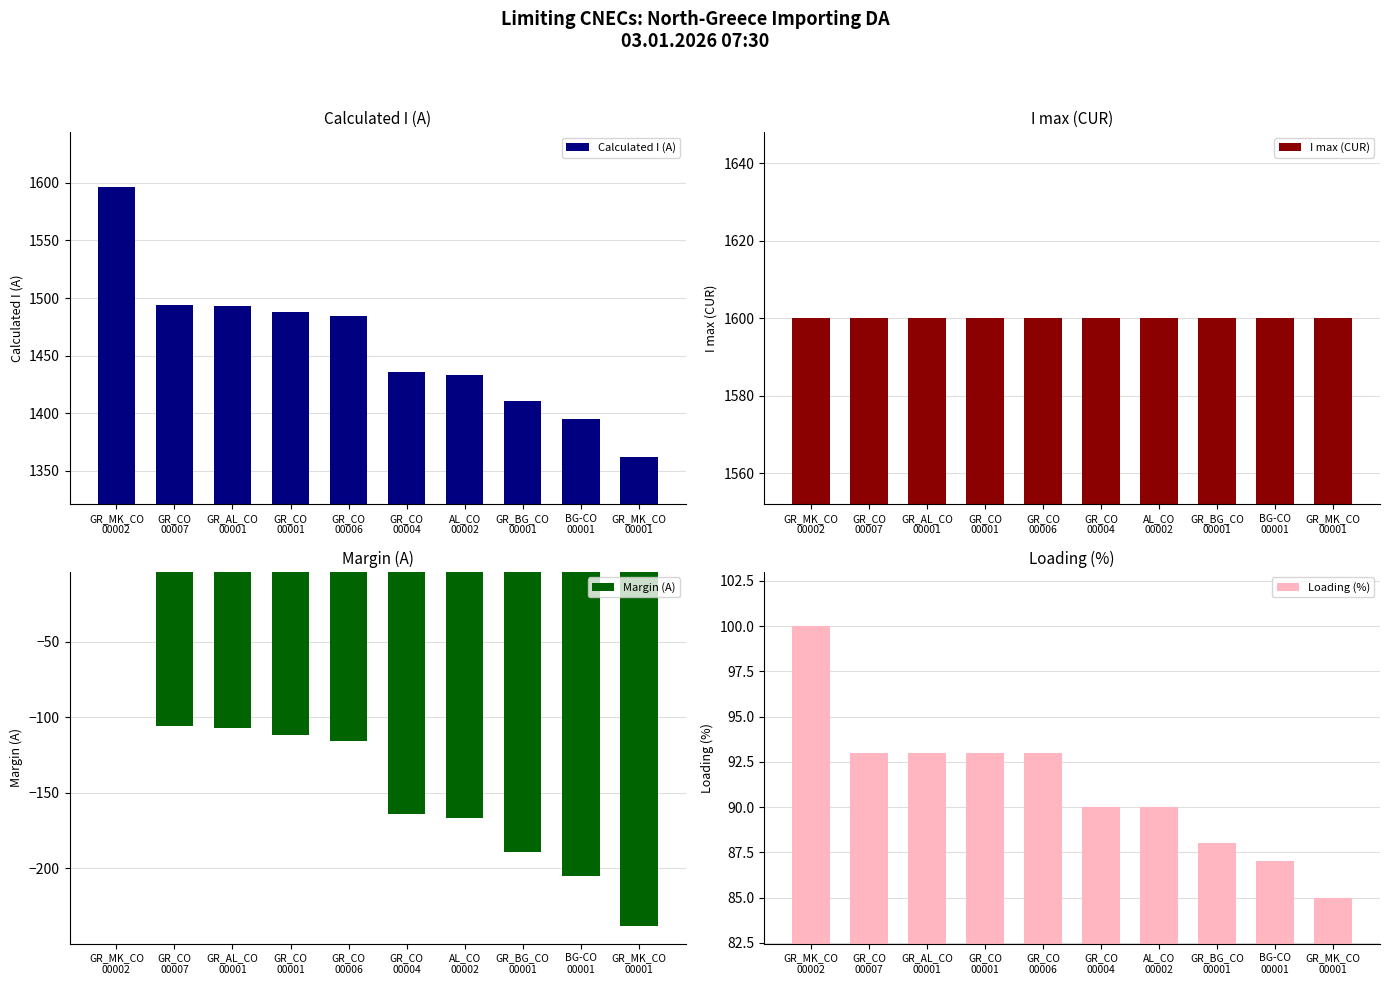

What is the difference between the maximum and minimum values in the Calculated I (A) series?

234